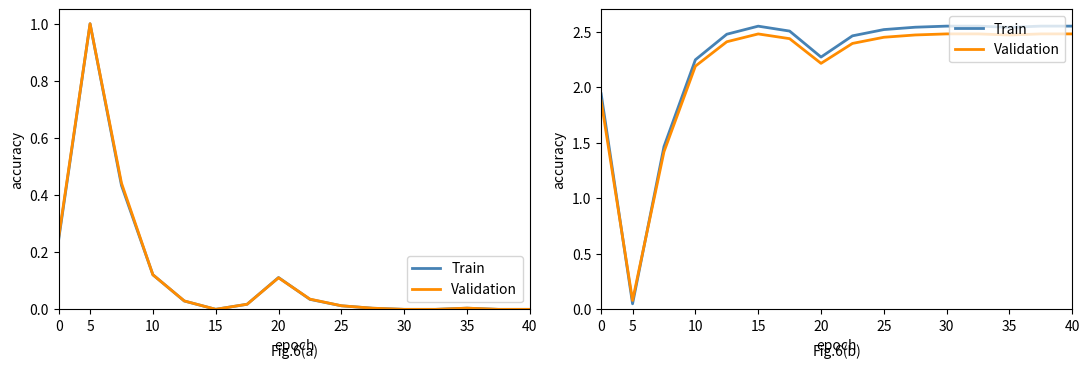

How many lines are shown in the chart?

2